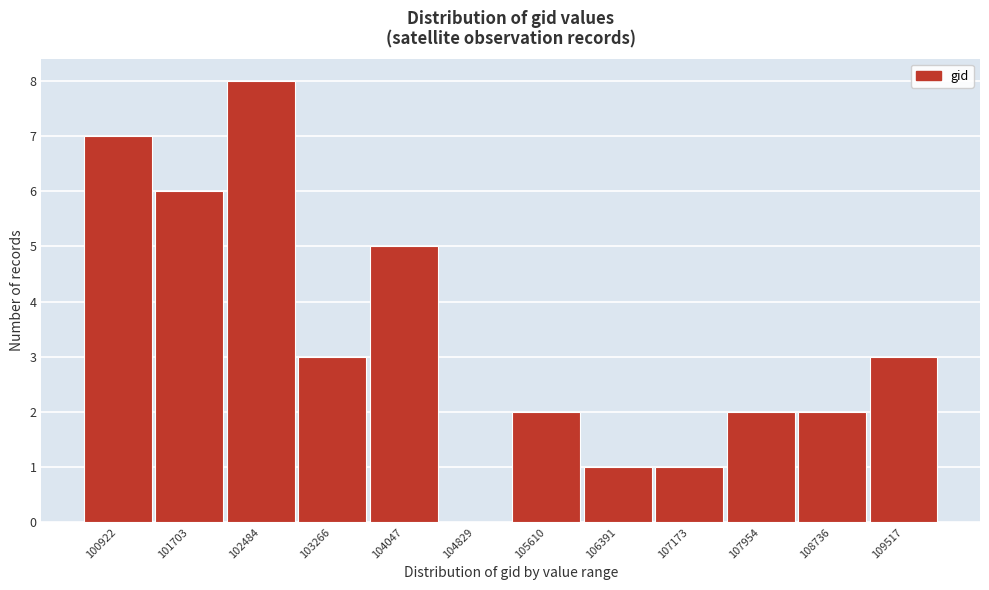

Reading left to right, list all the values displayed in this chart.

100922=7	101703=6	102484=8	103266=3	104047=5	104829=0	105610=2	106391=1	107173=1	107954=2	108736=2	109517=3